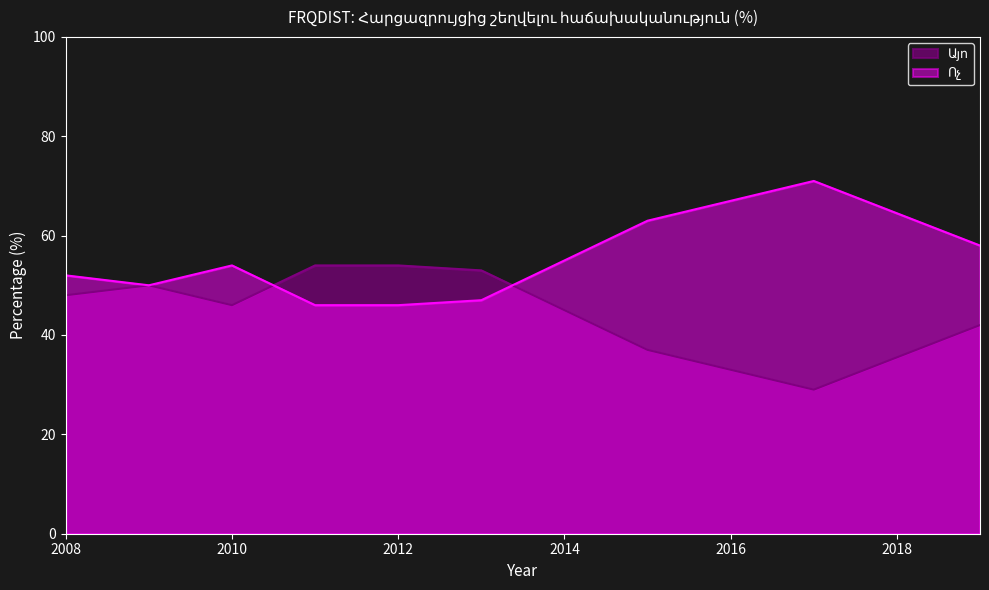

At which category does Այո reach its first local valley?

2010